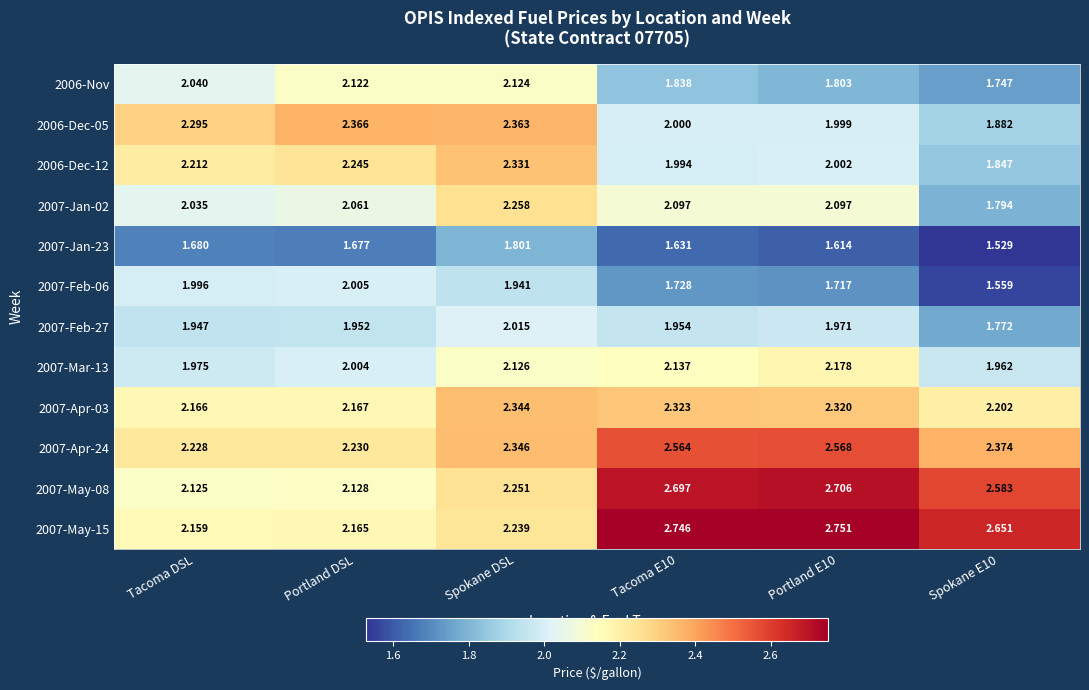

At which category is the sum across all series the highest?

Spokane DSL